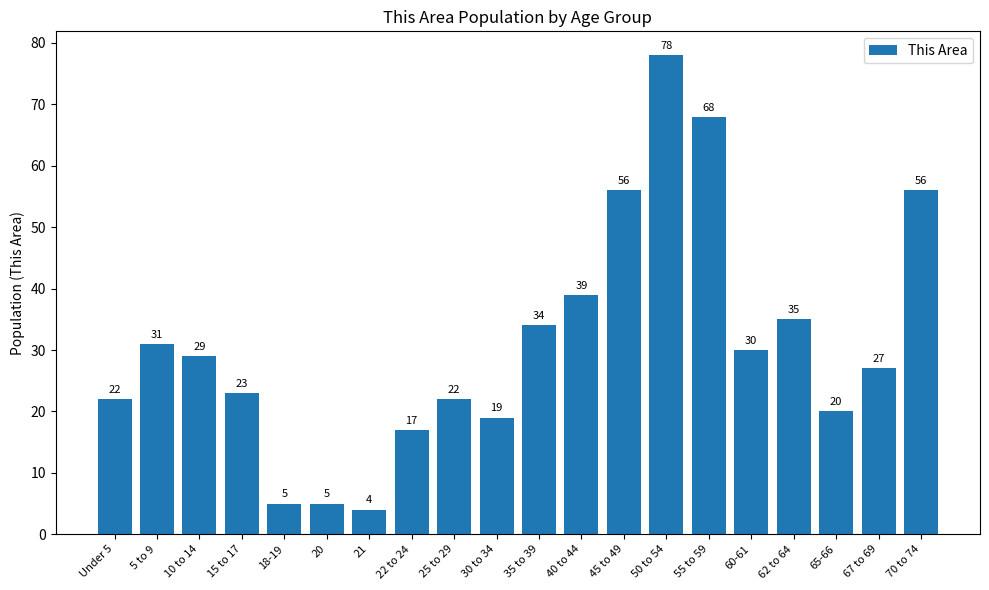

What is the smallest value displayed?

4